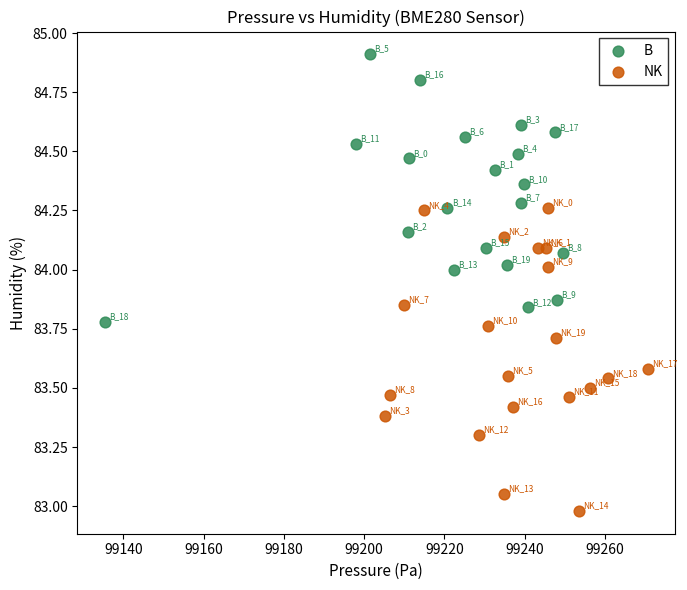

Which series contains the lowest Y value?

NK